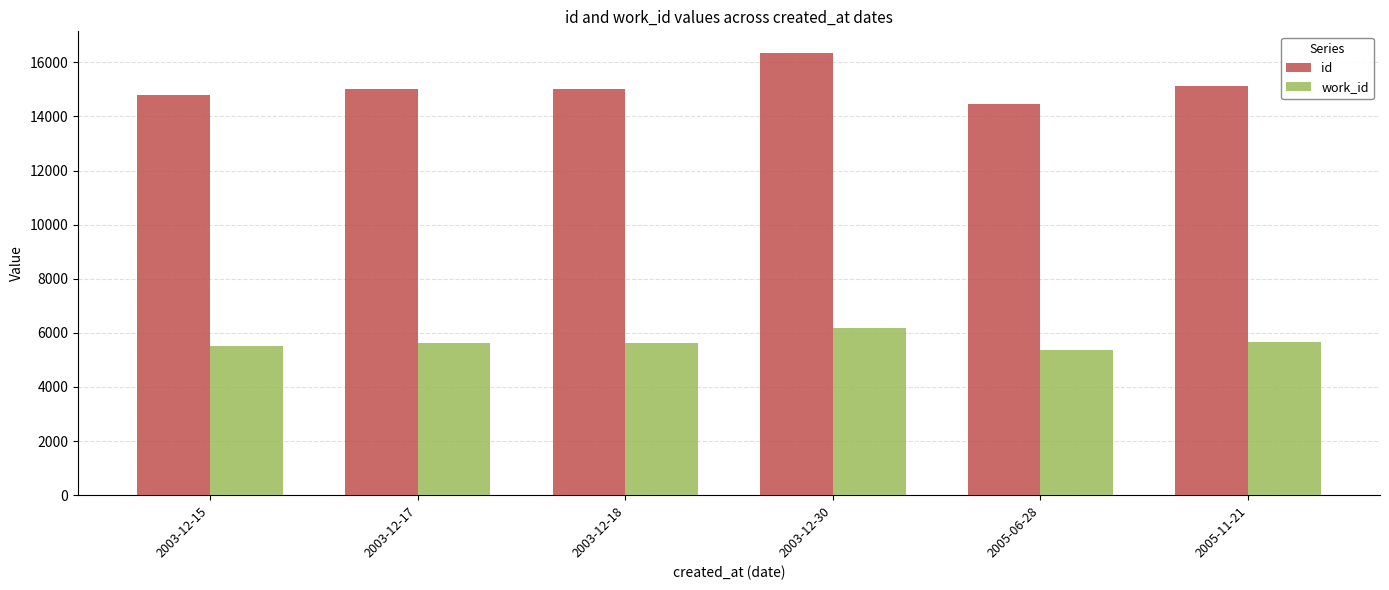

Read the work_id value at 2005-06-28.

5381